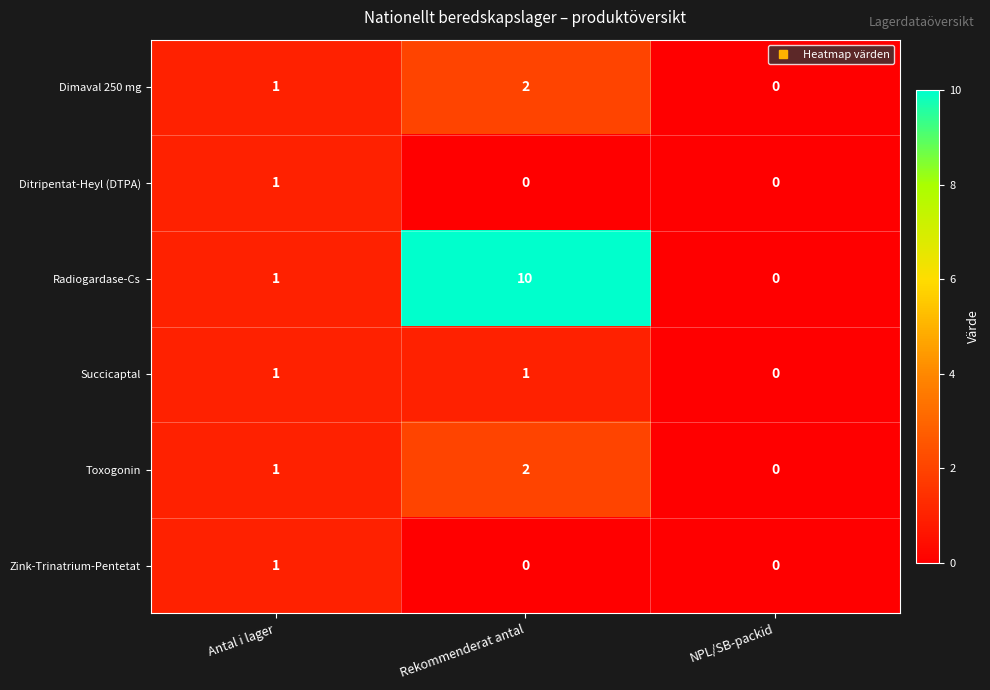

Reading right to left, what are all the values shown in this chart?

Dimaval 250 mg: 0	2	1
Ditripentat-Heyl (DTPA): 0	0	1
Radiogardase-Cs: 0	10	1
Succicaptal: 0	1	1
Toxogonin: 0	2	1
Zink-Trinatrium-Pentetat: 0	0	1